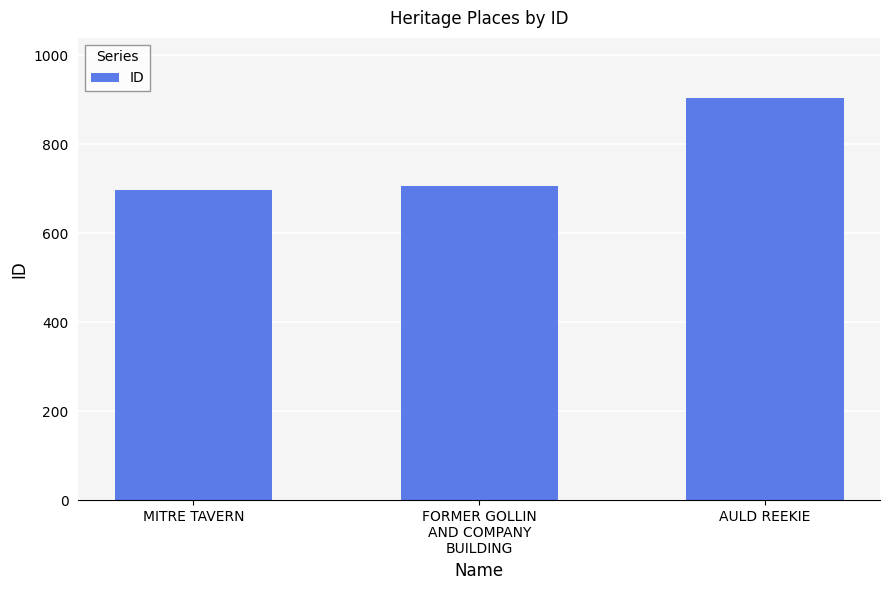

What is the change in value from FORMER GOLLIN
AND COMPANY
BUILDING to AULD REEKIE?

+198